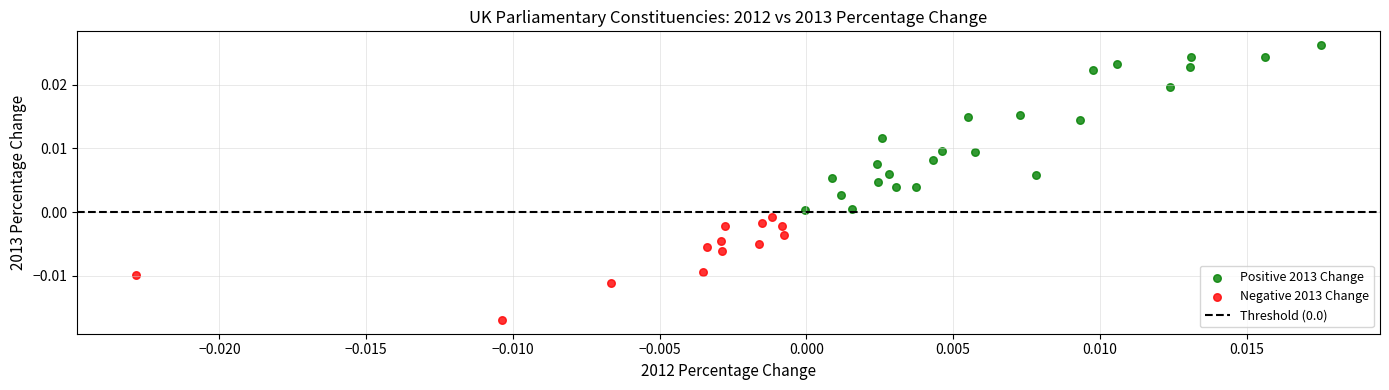

Which series reaches the minimum Y coordinate?

Negative 2013 Change